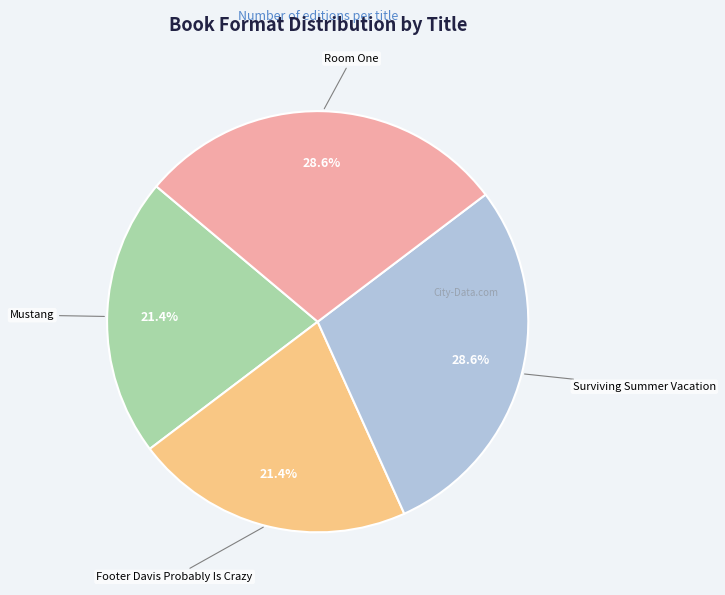

Does any single category account for the majority?

No